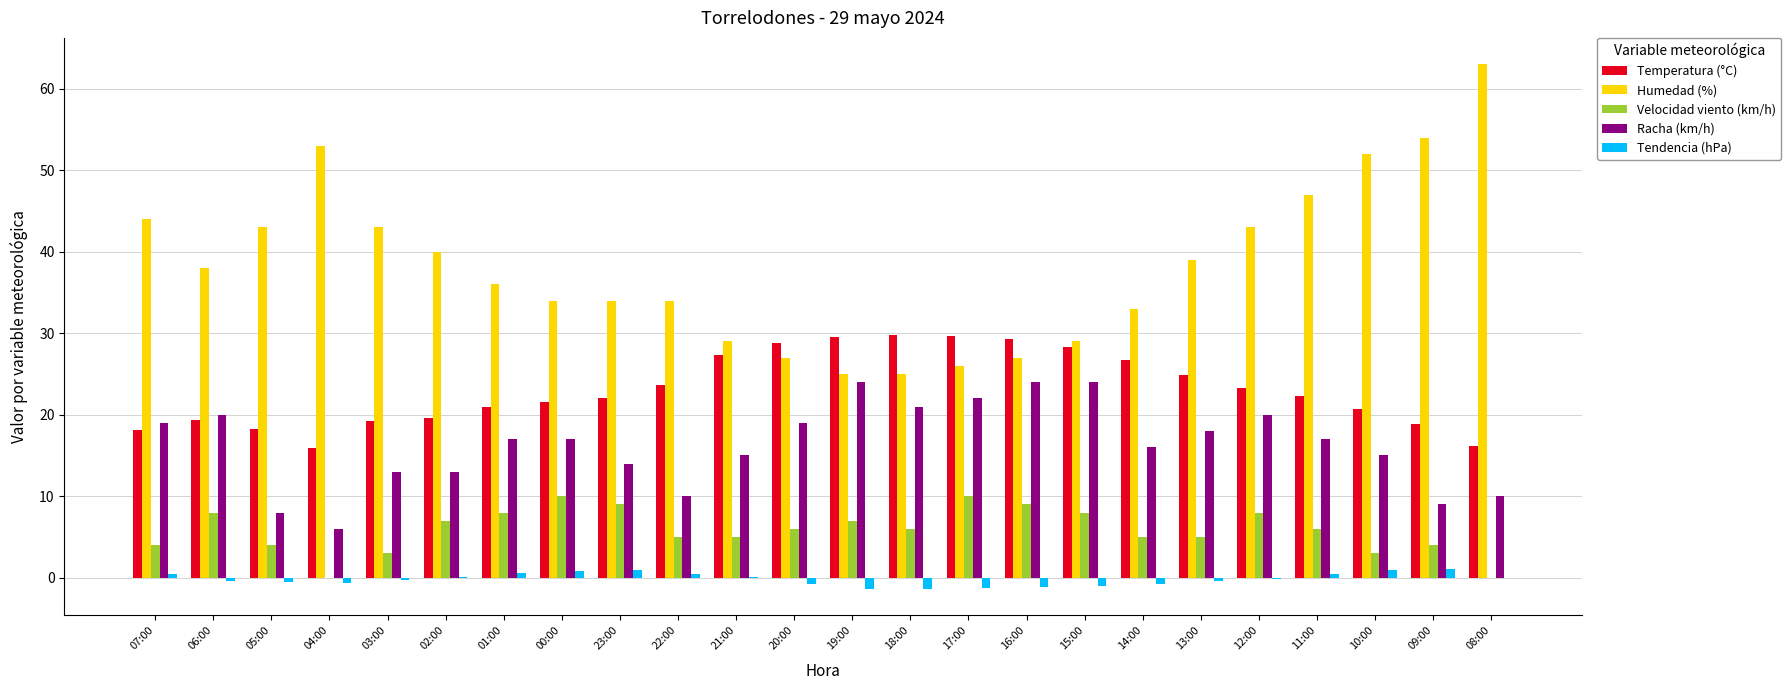

The value of Humedad (%) at 10:00 is 52.0. True or false?

True